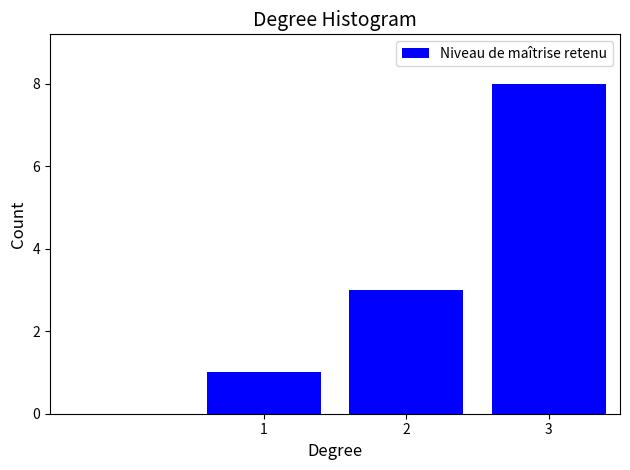

Reading right to left, list all the values displayed in this chart.

3=8	2=3	1=1